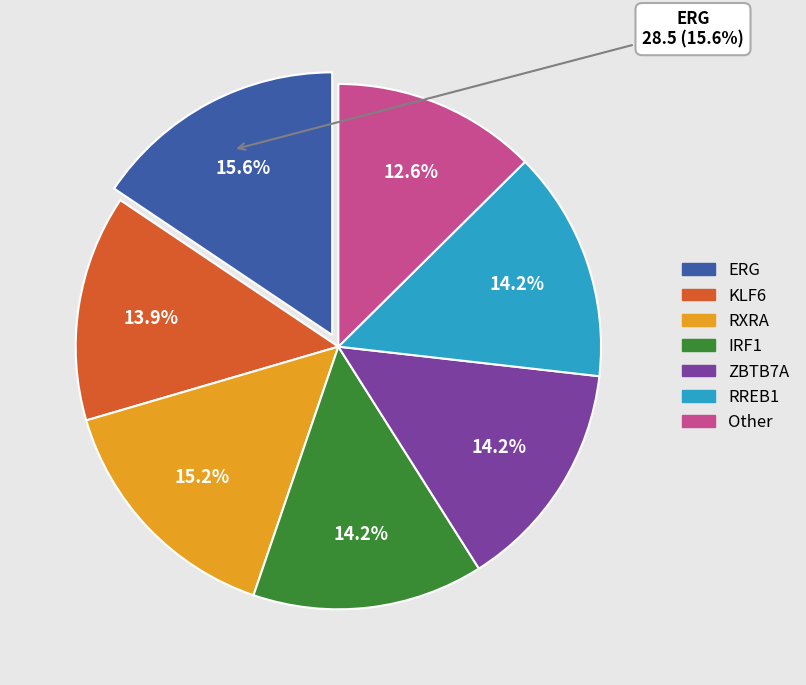

Does ERG represent more than half of the total?

No